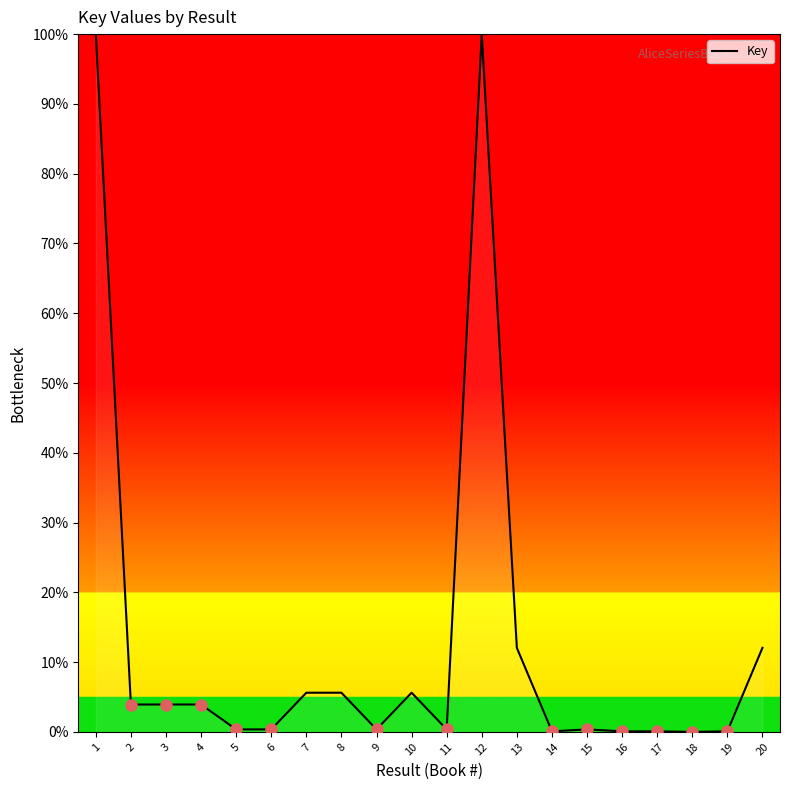

True or false: the data shows 0.1 at 17.

True